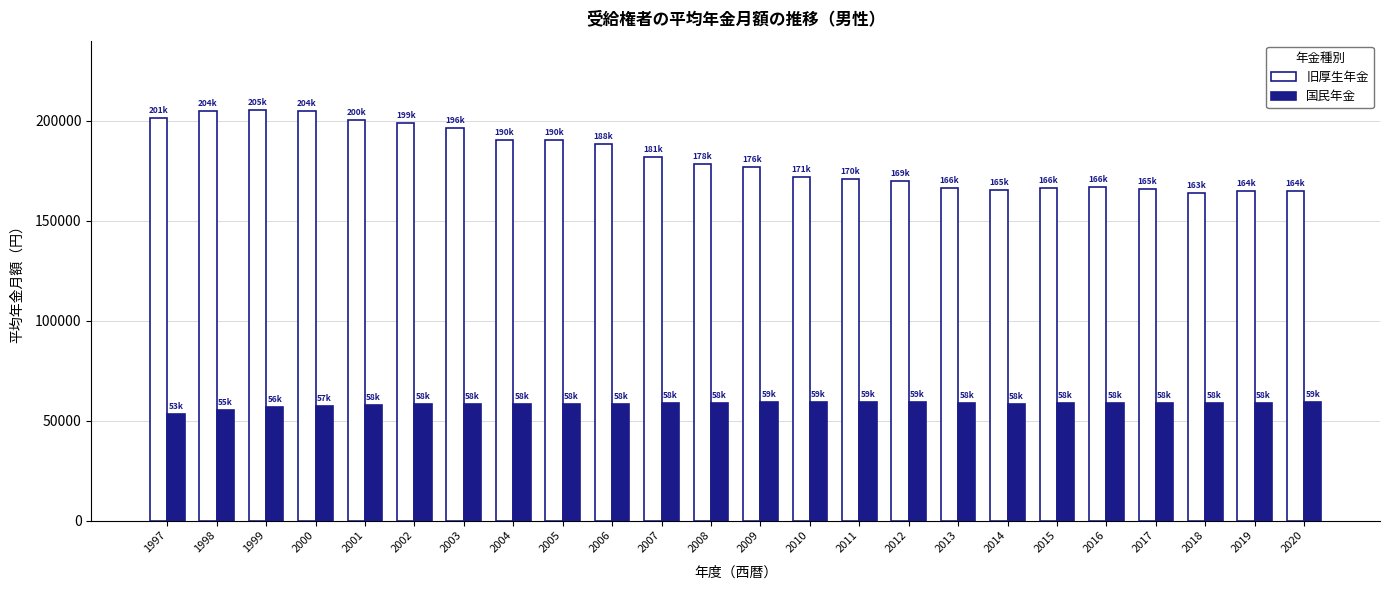

What is the value of the 旧厚生年金 bar at the 21st from the left?

165668